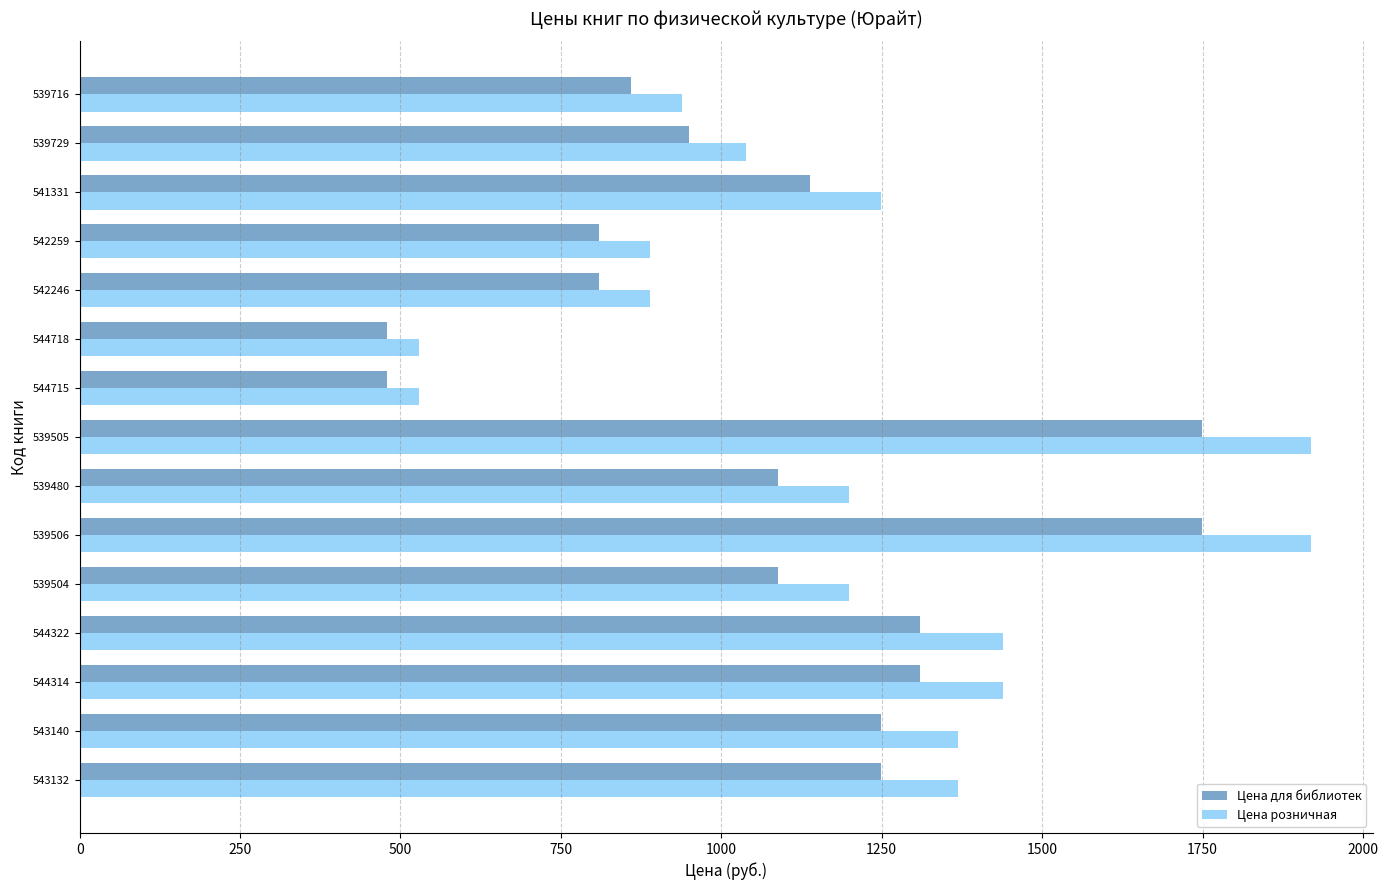

What is the difference between the highest and lowest values at 544715?

50